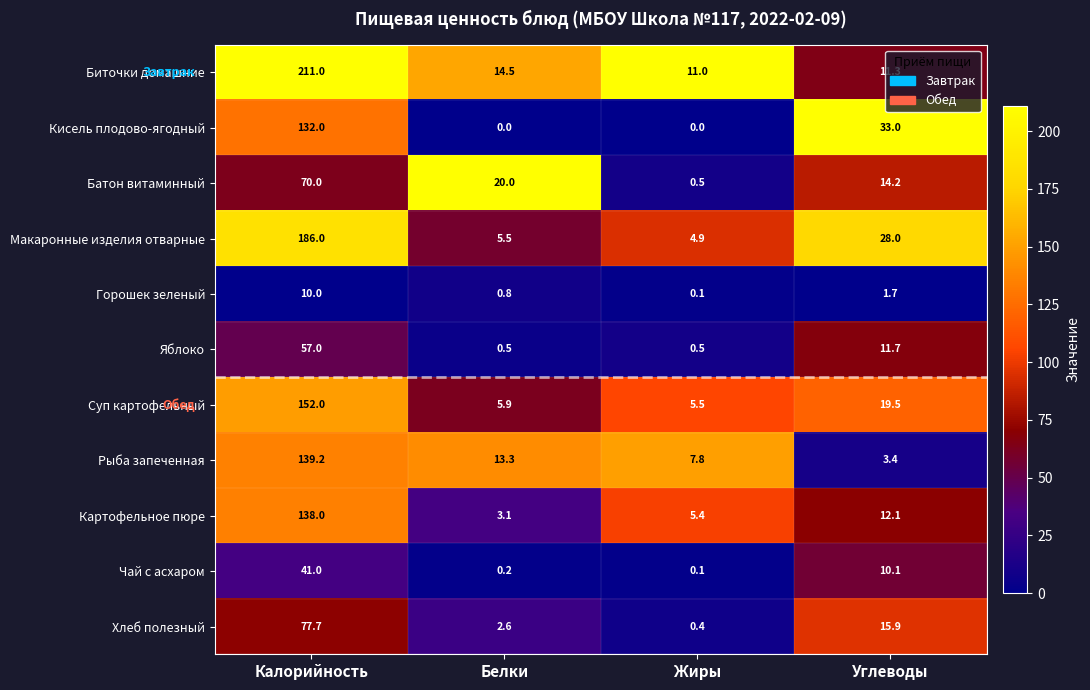

Is the value of Макаронные изделия отварные at Белки greater than the value of Кисель плодово-ягодный at Белки?

Yes